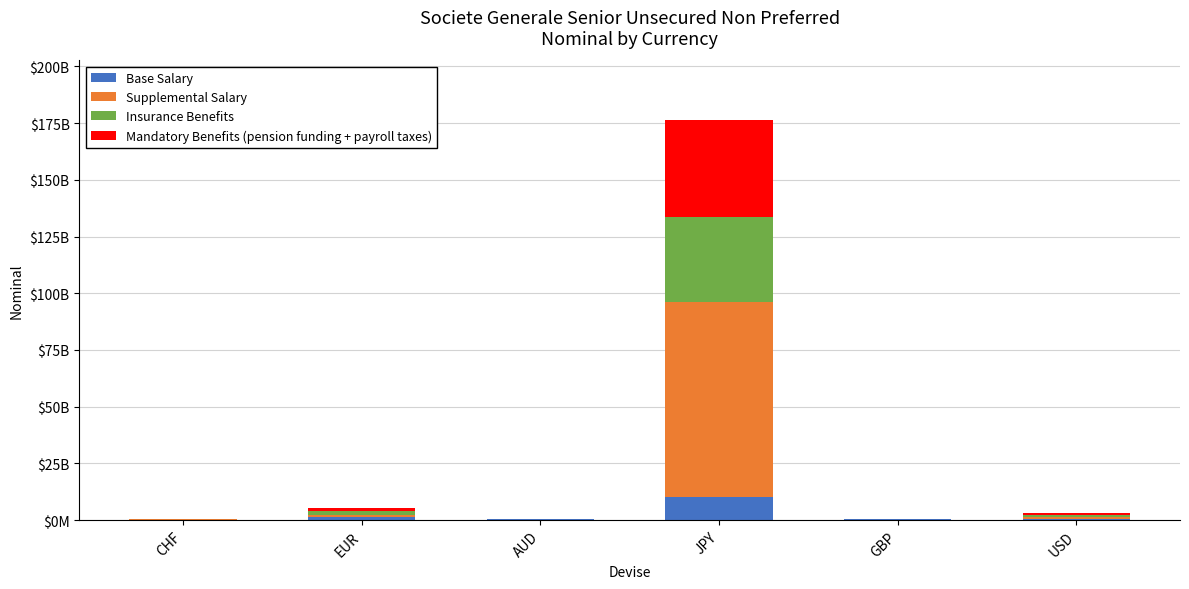

Which series changed the most between GBP and USD?

Insurance Benefits